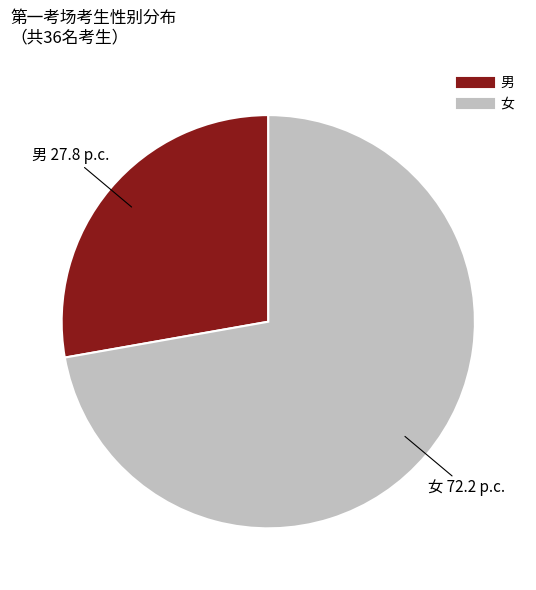

Approximately how many times larger is the value at 女 compared to 男?

2.6